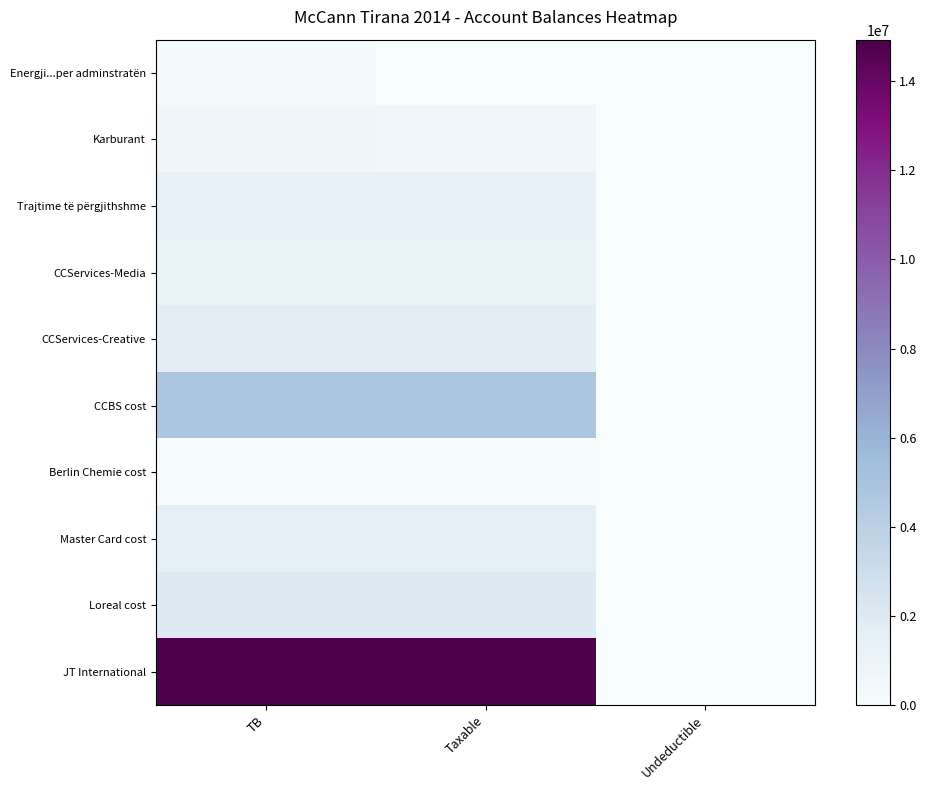

What is the spread (max minus min) of values at TB?

14825258.8